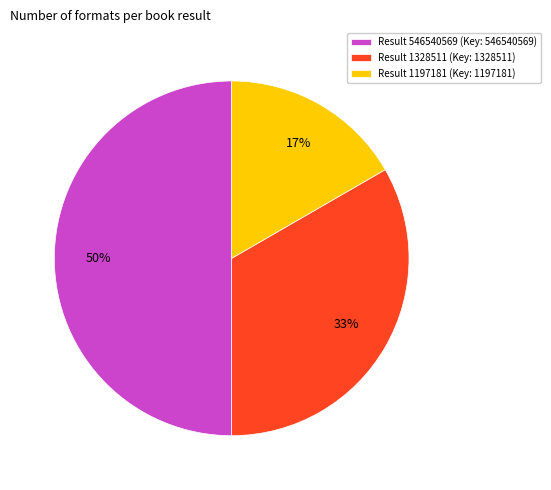

Rank the categories by value from highest to lowest.

Result 546540569 (Key: 546540569), Result 1328511 (Key: 1328511), Result 1197181 (Key: 1197181)